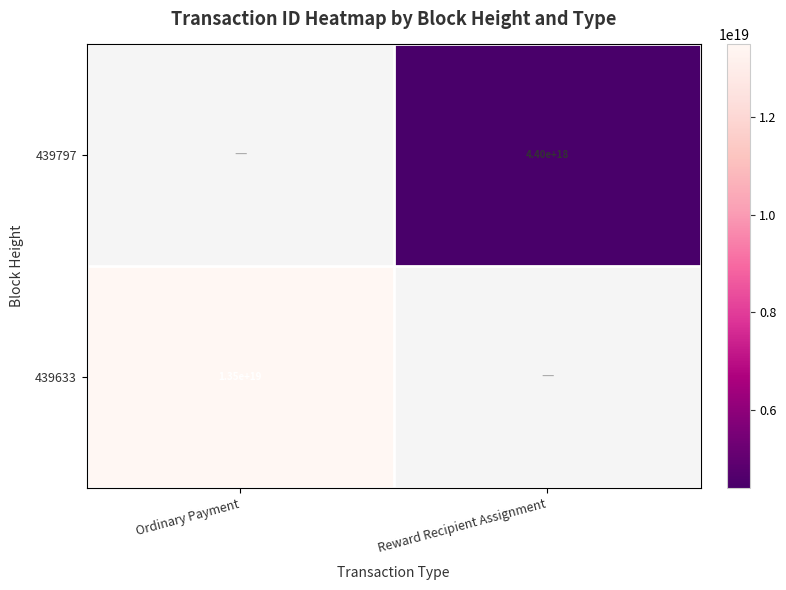

The value of 439797 at Reward Recipient Assignment is 2754138062102945280. True or false?

False